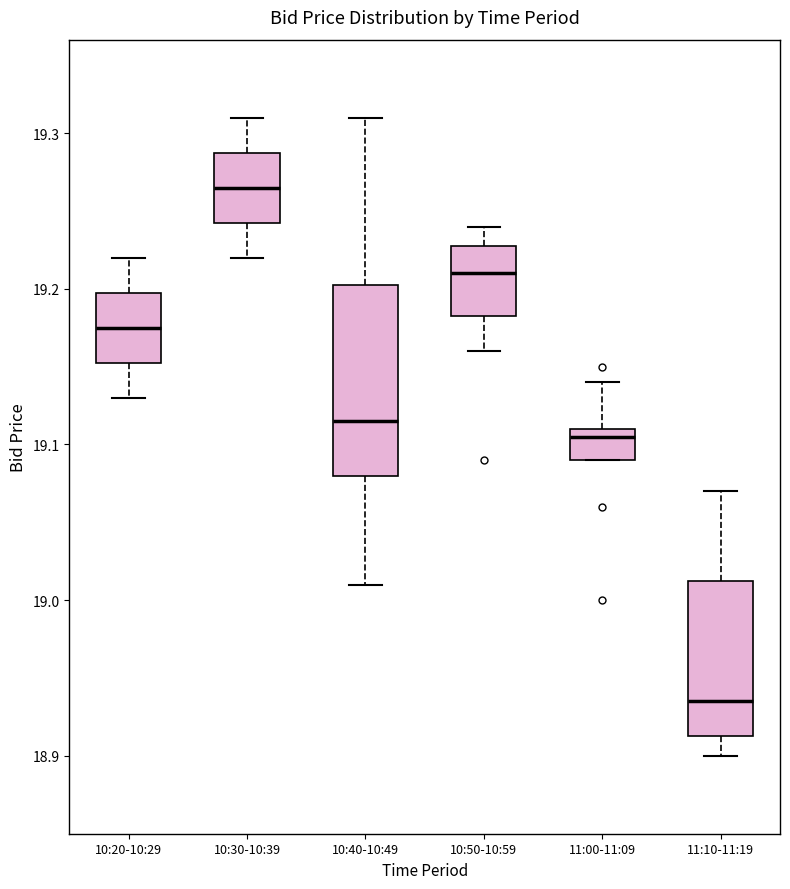

Which box's median line is the highest?

10:30-10:39